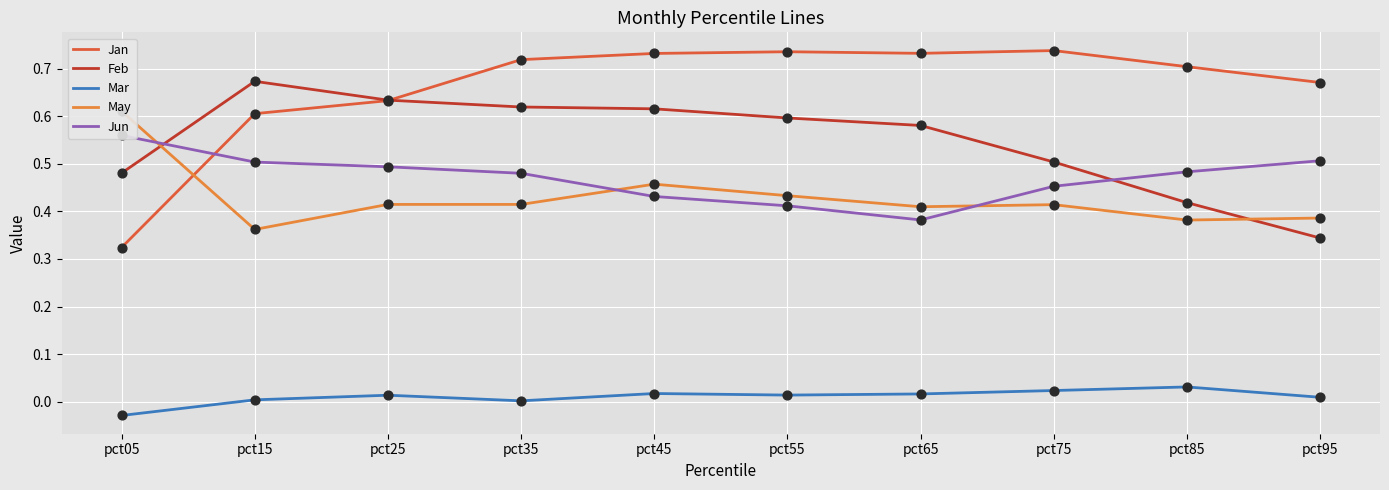

What are all the series names shown in the legend?

Jan, Feb, Mar, May, Jun